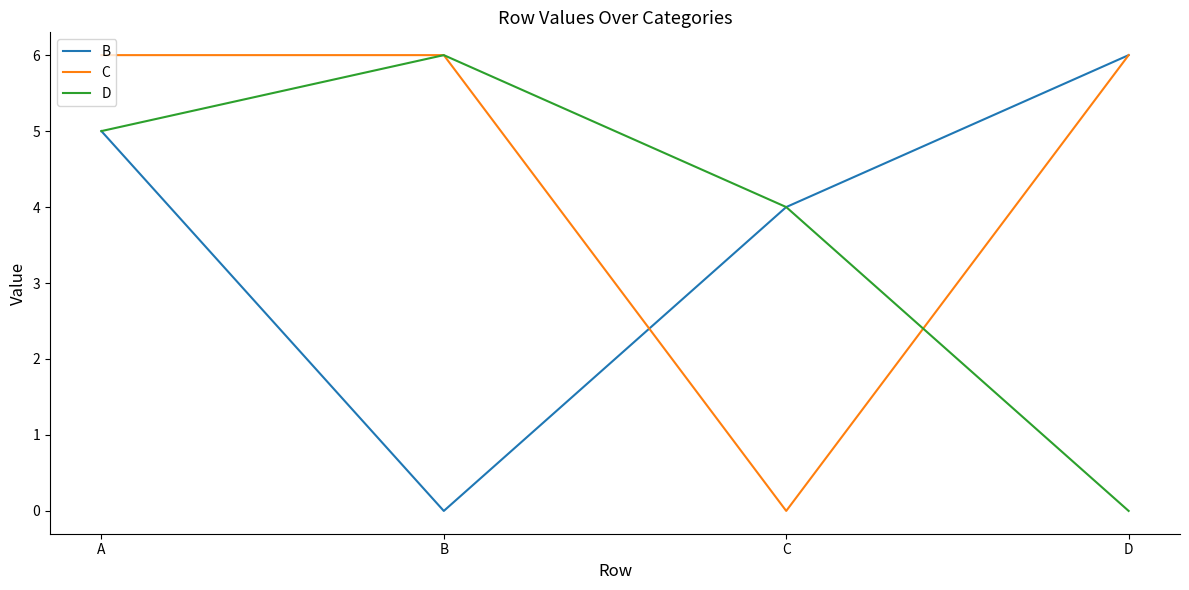

What is the difference between the maximum and second lowest values in the B series?

2